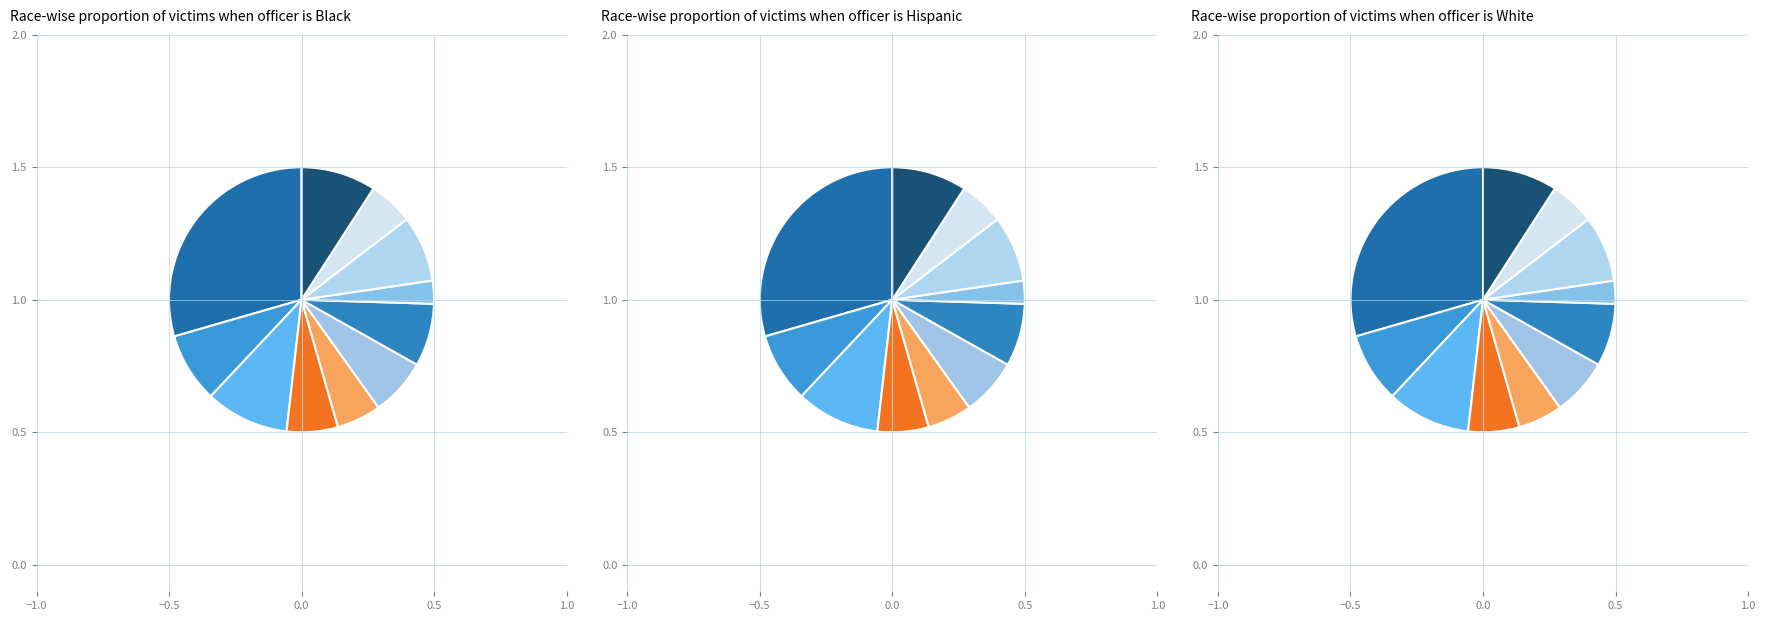

What percentage is NOT represented by 매곡면?

94.6%